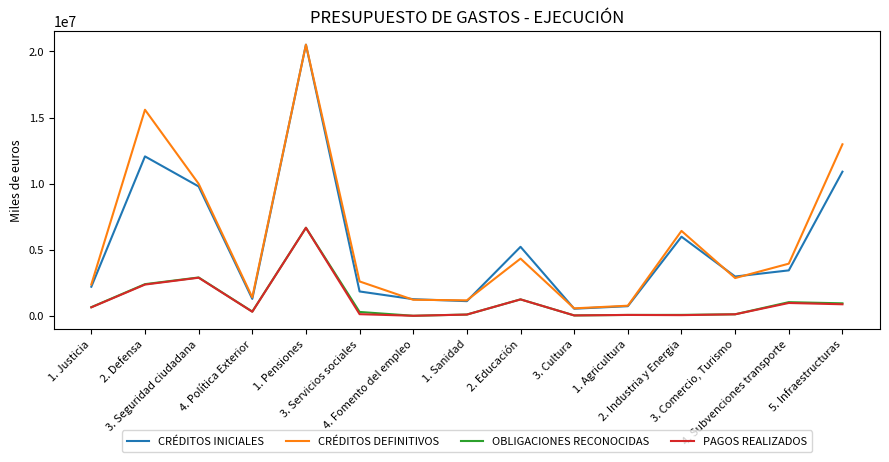

What is the highest value of the CRÉDITOS INICIALES series?

20508611